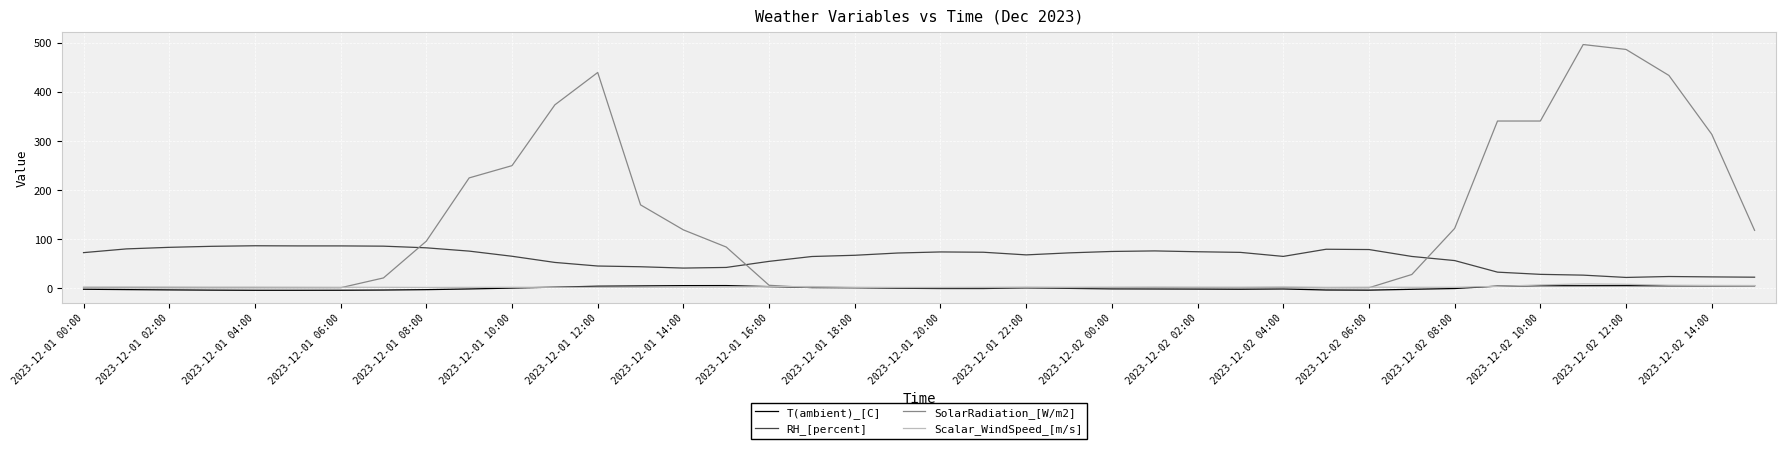

What is the greatest value displayed?

496.0